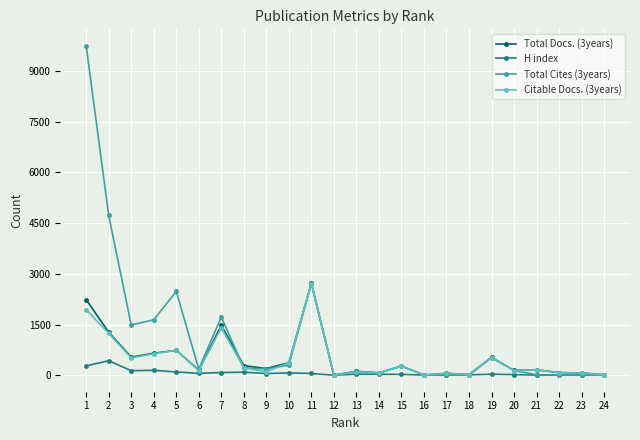

What is the difference between the second highest and second lowest values in the Citable Docs. (3years) series?

1933